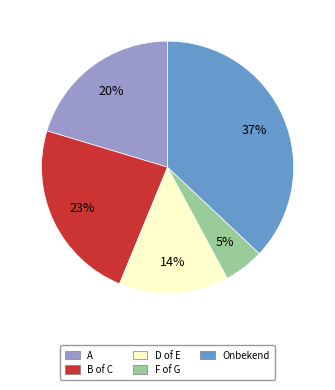

Combined, do Onbekend and A account for over 50%?

Yes